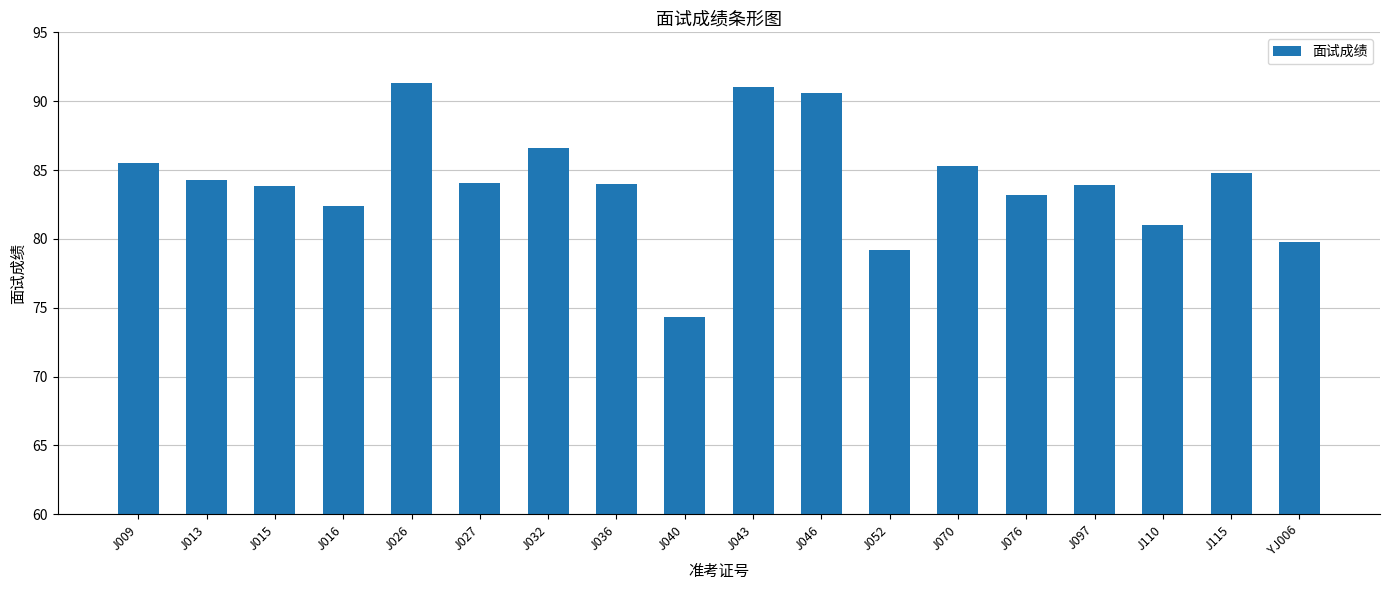

The value at J070 is 85.3. True or false?

True